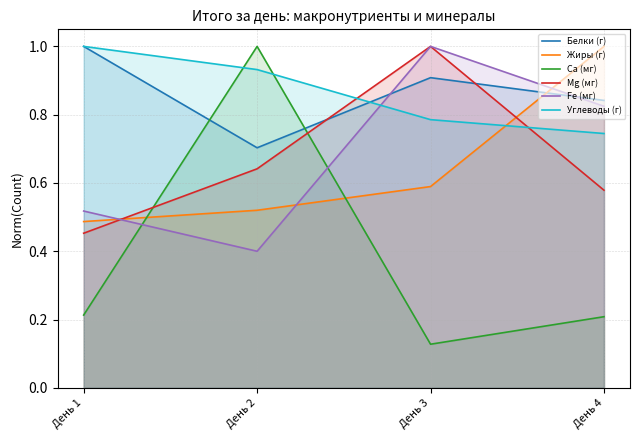

Reading right to left, list all the values displayed in this chart.

Белки (г): День 4=0.8	День 3=0.9	День 2=0.7	День 1=1.0
Жиры (г): День 4=1.0	День 3=0.6	День 2=0.5	День 1=0.5
Ca (мг): День 4=0.2	День 3=0.1	День 2=1.0	День 1=0.2
Mg (мг): День 4=0.6	День 3=1.0	День 2=0.6	День 1=0.5
Fe (мг): День 4=0.8	День 3=1.0	День 2=0.4	День 1=0.5
Углеводы (г): День 4=0.7	День 3=0.8	День 2=0.9	День 1=1.0